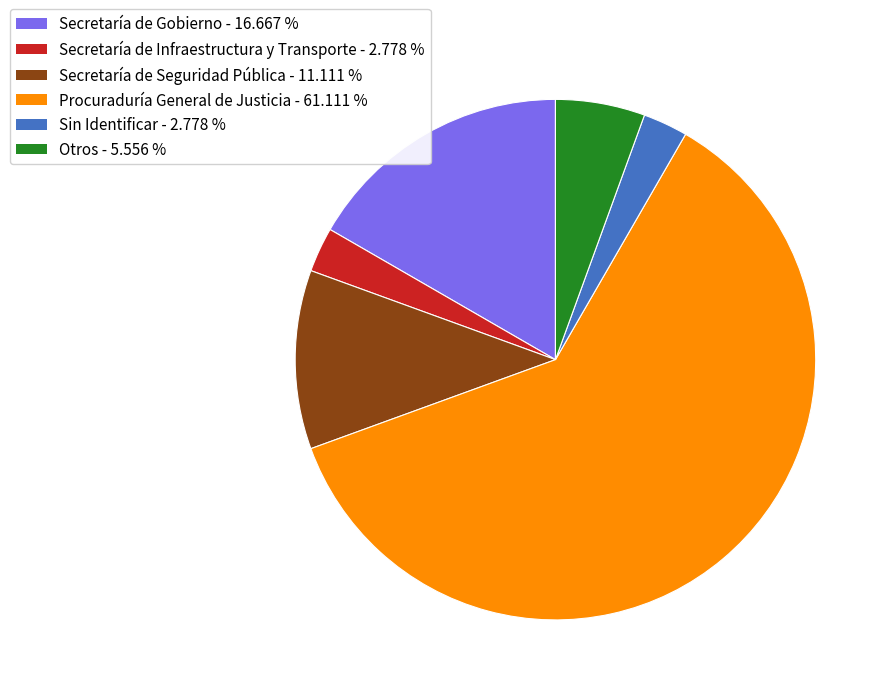

Is it true that Secretaría de Gobierno is 27% of the pie?

False